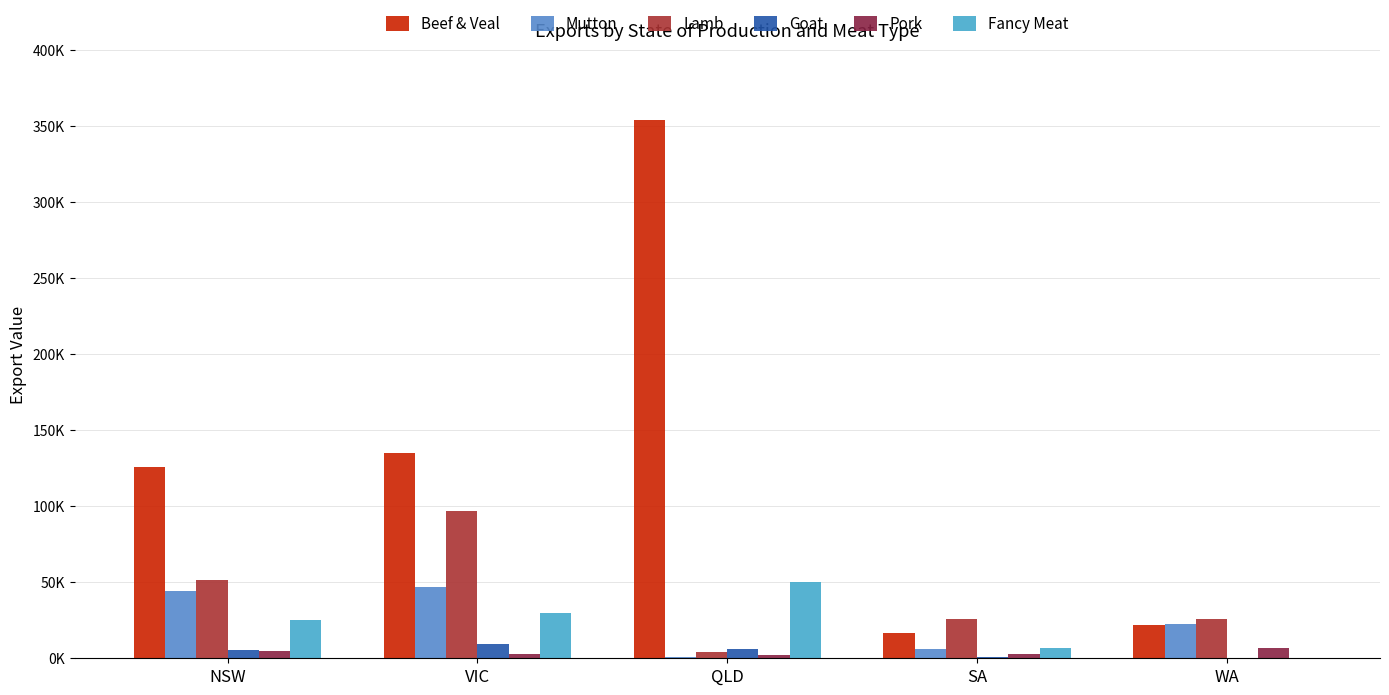

What is the maximum value shown in the chart?

354248.8